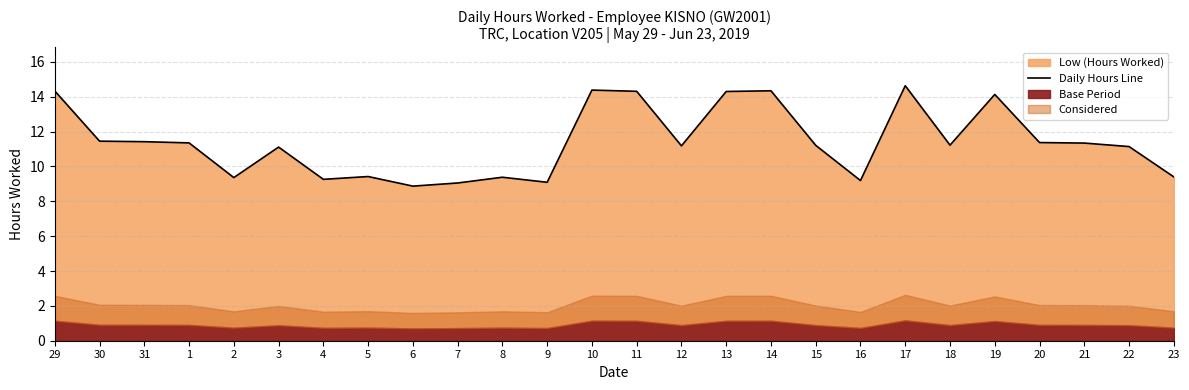

Is it true that the value at 3 is 11.1?

True